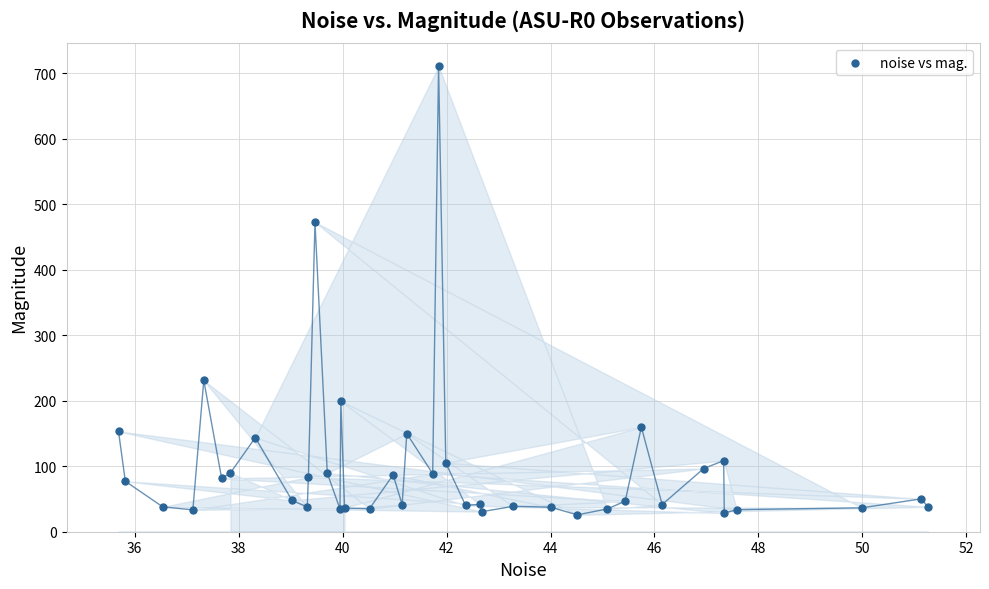

What Y value in the scatter plot is closest to 368?

472.6